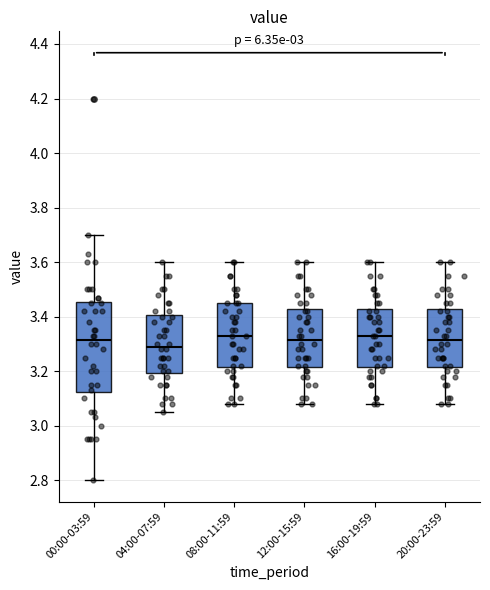

Reading left to right, transcribe this box plot: for each box, give where its median line is, the range the box spans, and where its two whiskers end, as read against the y-axis. The values are not printed on the chart, so give them approximately, as read against the axis.

00:00-03:59: median 3.32, box 3.12 to 3.46, whiskers 2.80 to 3.70
04:00-07:59: median 3.30, box 3.20 to 3.40, whiskers 3.06 to 3.60
08:00-11:59: median 3.34, box 3.22 to 3.46, whiskers 3.08 to 3.60
12:00-15:59: median 3.32, box 3.22 to 3.42, whiskers 3.08 to 3.60
16:00-19:59: median 3.34, box 3.22 to 3.42, whiskers 3.08 to 3.60
20:00-23:59: median 3.32, box 3.22 to 3.42, whiskers 3.08 to 3.60